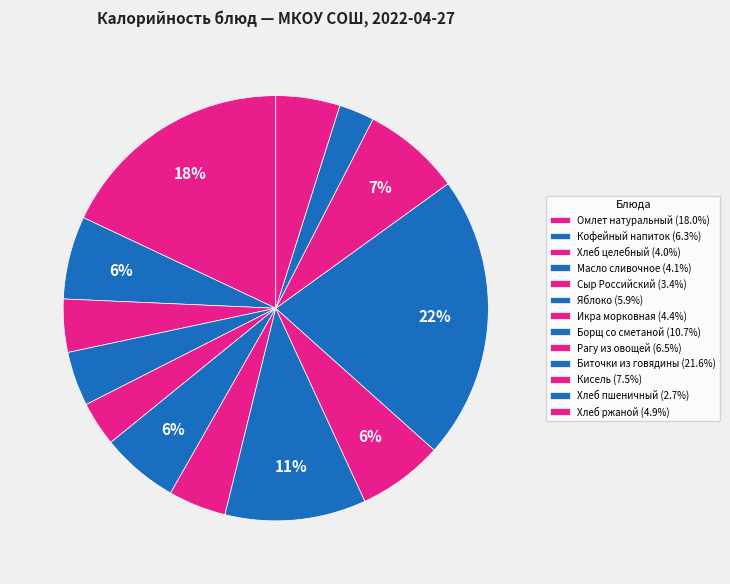

How many segments does this pie chart have?

13